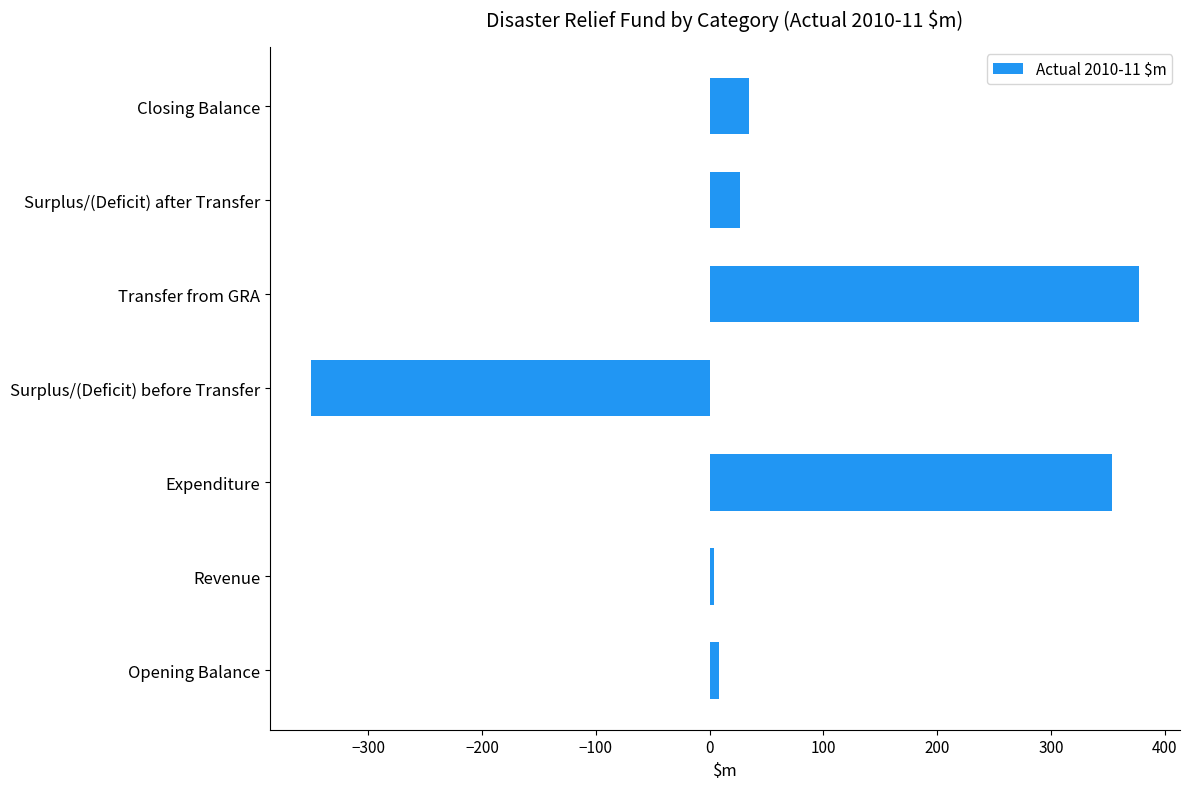

What value does the data have at Expenditure, to the nearest 100?

400